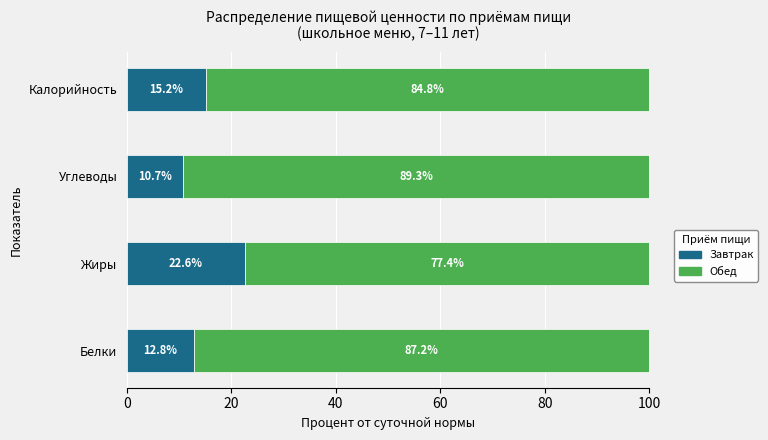

Where is Завтрак nearest to the value 16?

Калорийность